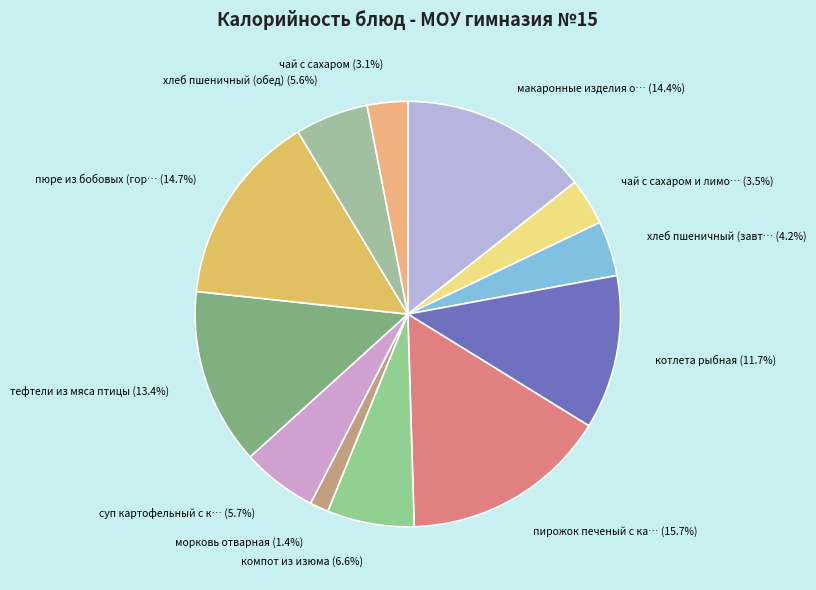

To the nearest percent, what is the average slice percentage?

8%